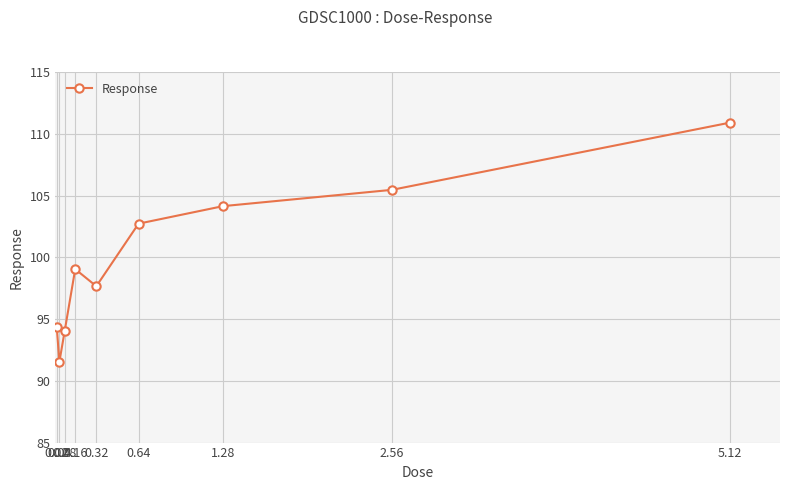

The value at 0.04 is 91.5. True or false?

True